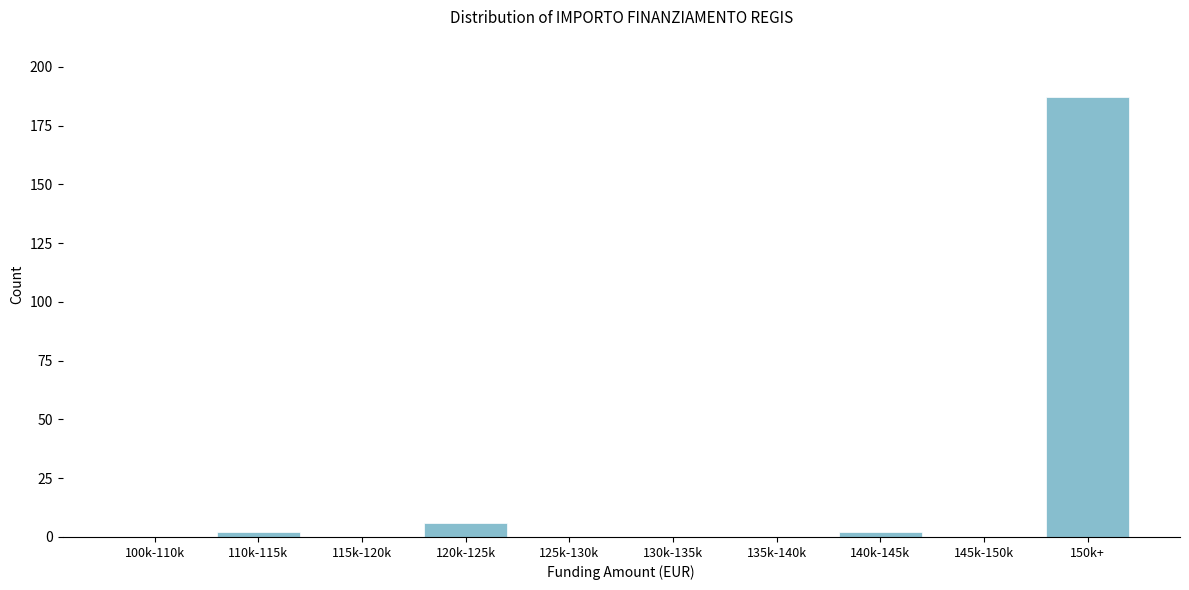

Reading left to right, extract all data points from this chart.

100k-110k=0	110k-115k=2	115k-120k=0	120k-125k=6	125k-130k=0	130k-135k=0	135k-140k=0	140k-145k=2	145k-150k=0	150k+=187